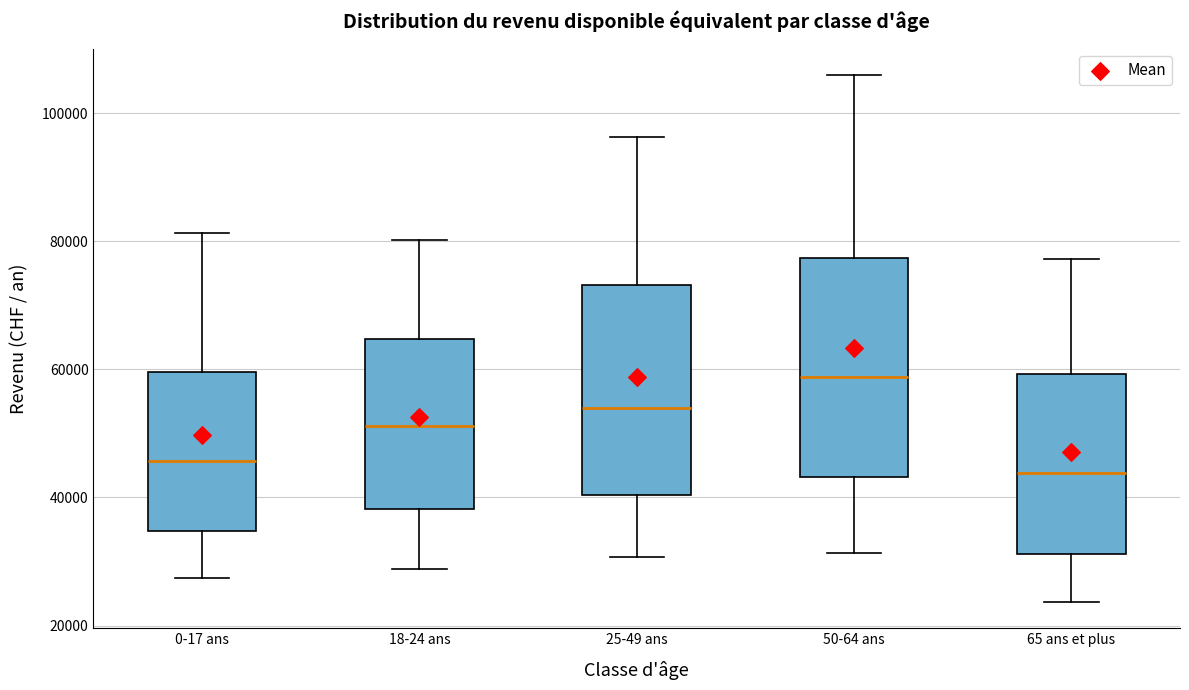

Reading left to right, transcribe this box plot: for each box, give where its median line is, the range the box spans, and where its two whiskers end, as read against the y-axis. The values are not printed on the chart, so give them approximately, as read against the axis.

0-17 ans: median 46000, box 34000 to 60000, whiskers 28000 to 82000
18-24 ans: median 52000, box 38000 to 64000, whiskers 28000 to 80000
25-49 ans: median 54000, box 40000 to 74000, whiskers 30000 to 96000
50-64 ans: median 58000, box 44000 to 78000, whiskers 32000 to 106000
65 ans et plus: median 44000, box 32000 to 60000, whiskers 24000 to 78000